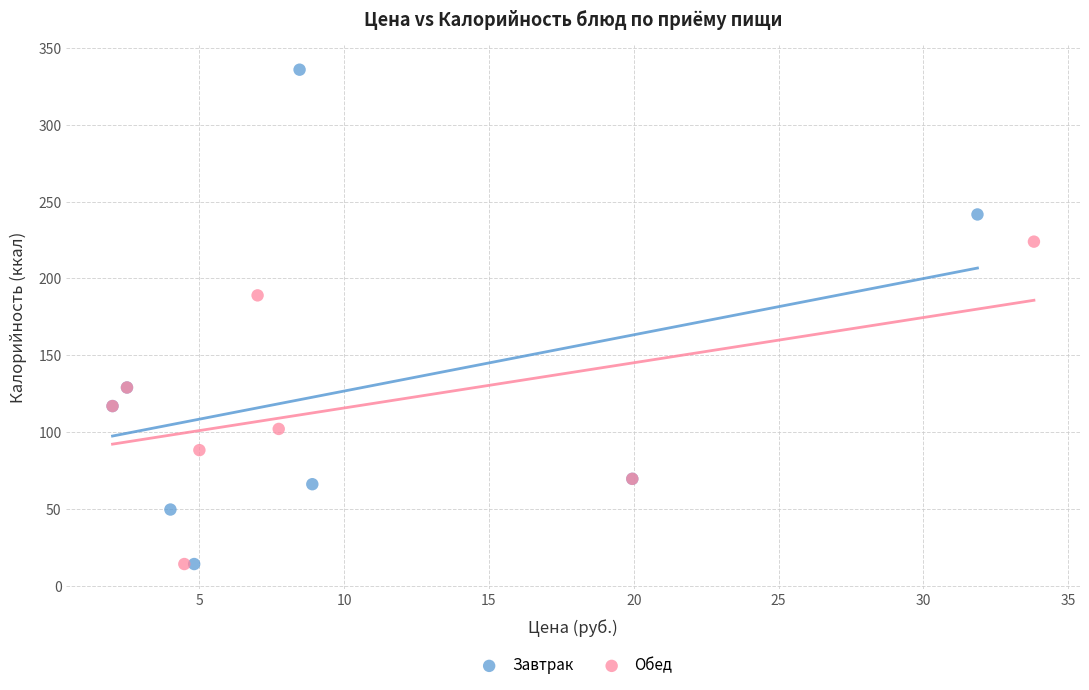

Which series has the widest spread of Y values?

Завтрак